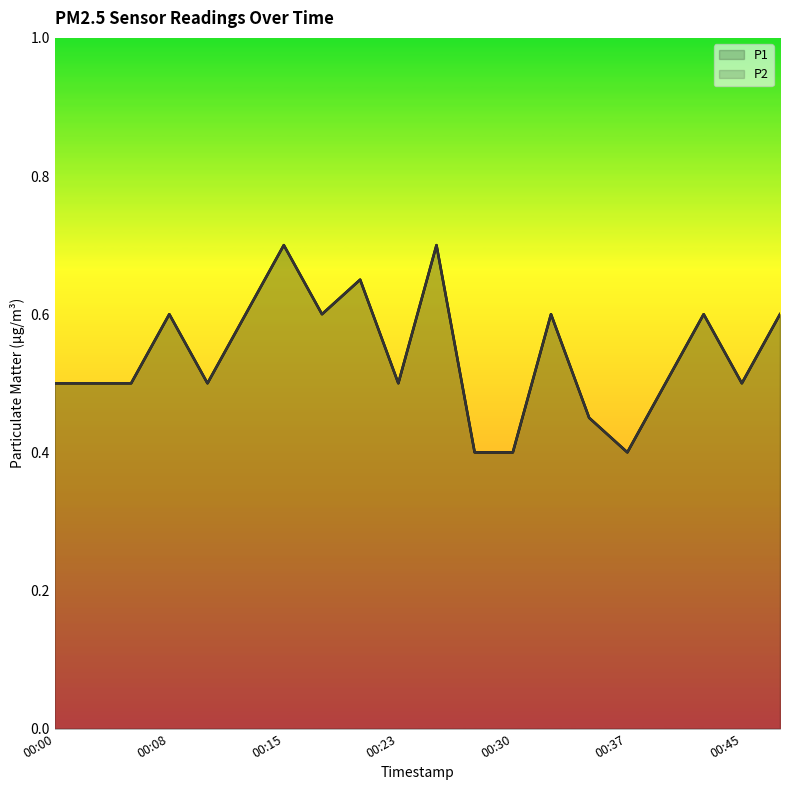

Rank the series at 00:23 from highest to lowest value.

P1 line, P2 line